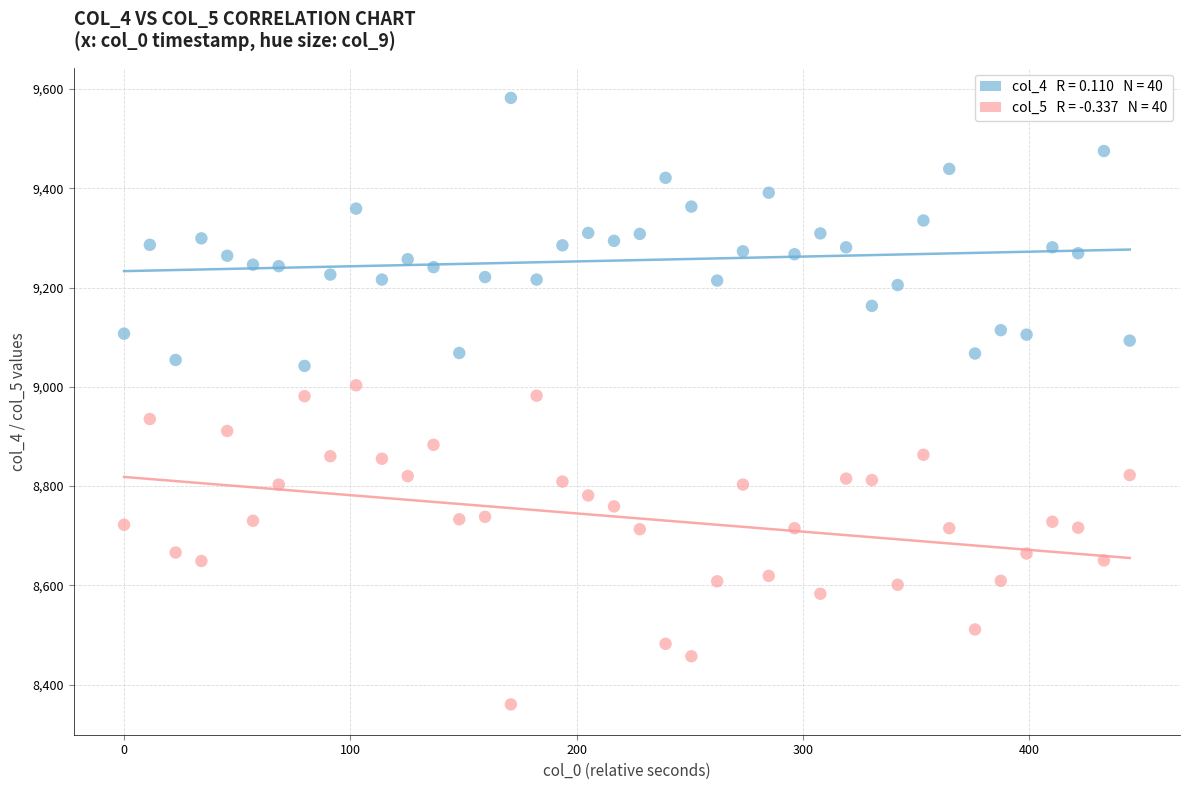

Across all data points, what is the range of Y values (max minus min)?

1222